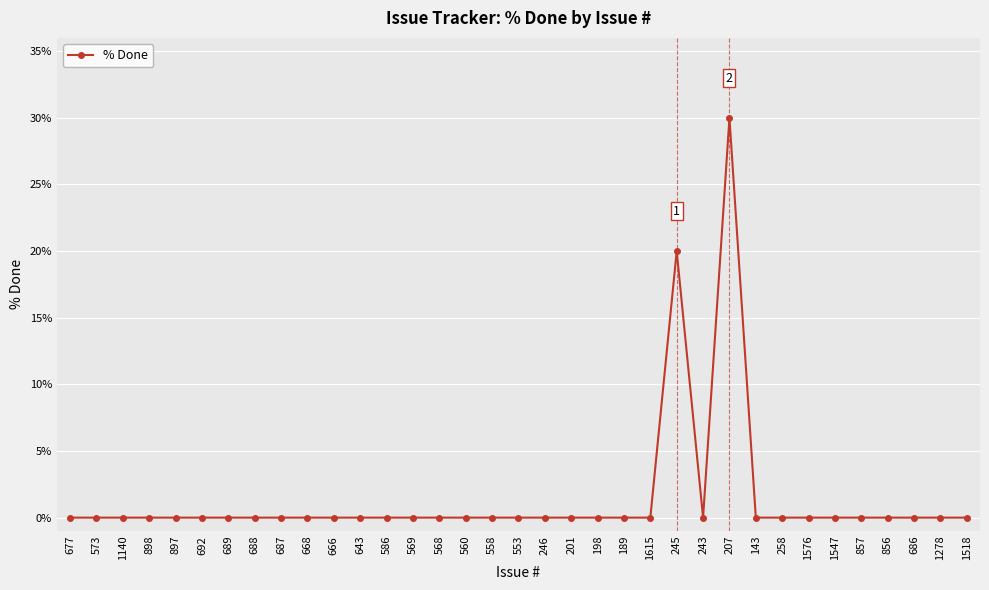

What position from the left is 689?

7